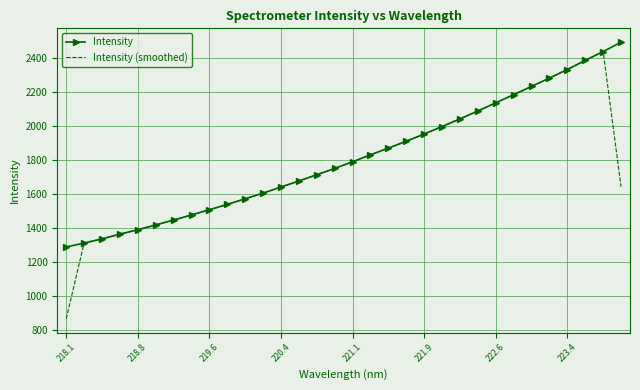

What is the maximum value shown in the chart?

2494.3